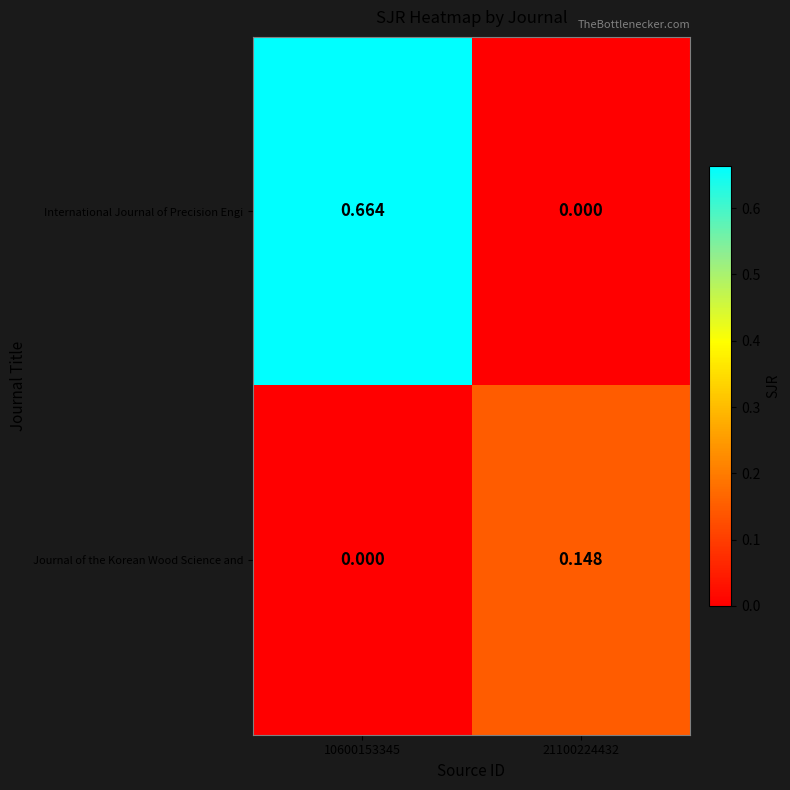

Which series has the largest total across all categories?

International Journal of Precision Engi